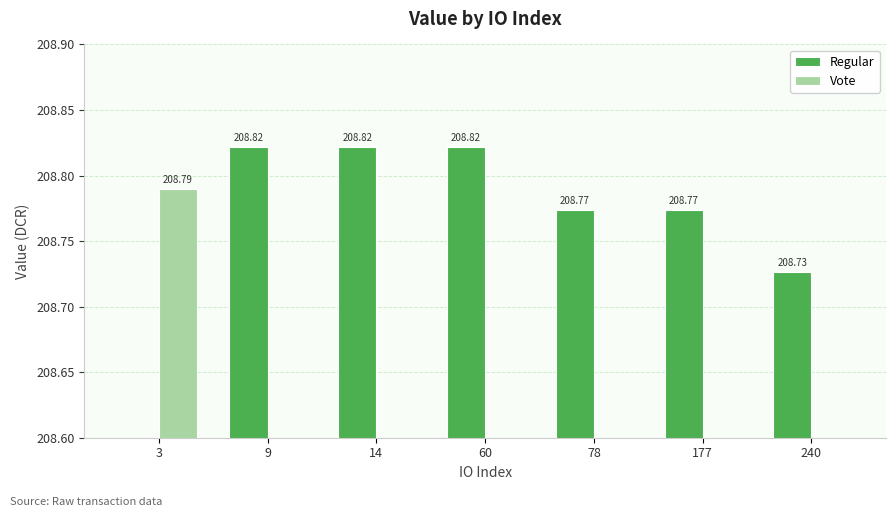

The Vote series shows 82.0 at 78. True or false?

False